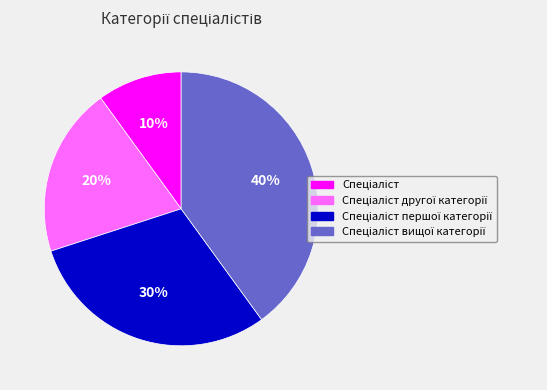

To the nearest percent, what is the difference between the largest and smallest slice percentages?

30%